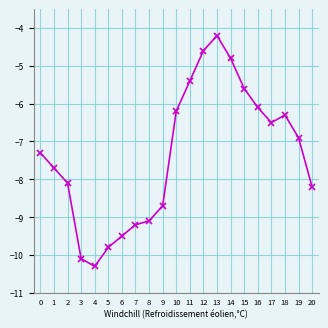

At which category does the data reach its first local valley?

4